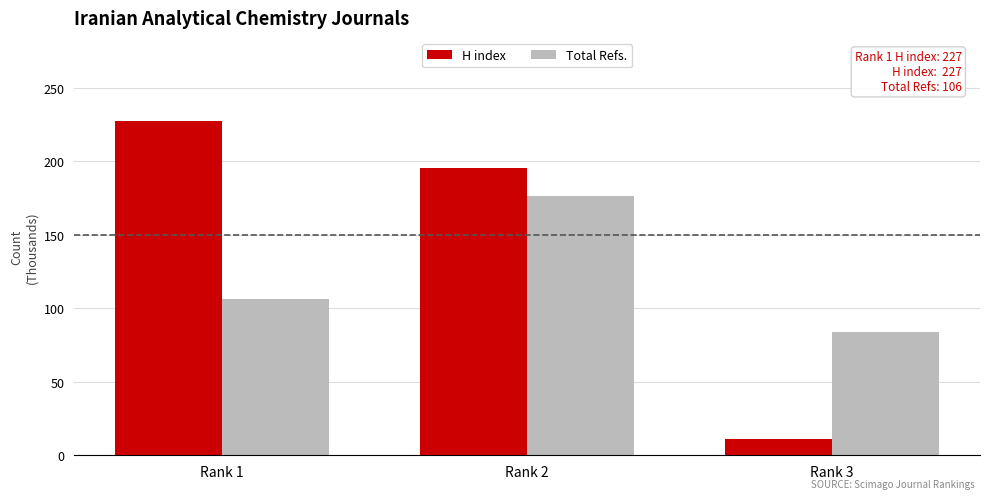

What is the value of the Total Refs. bar at the 1st from the left?

106